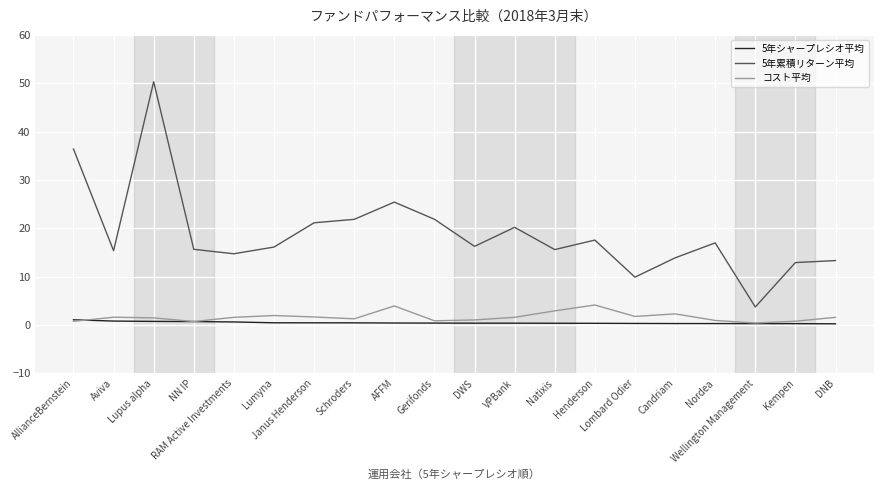

The コスト平均 series shows 0.9 at Gerifonds. True or false?

True